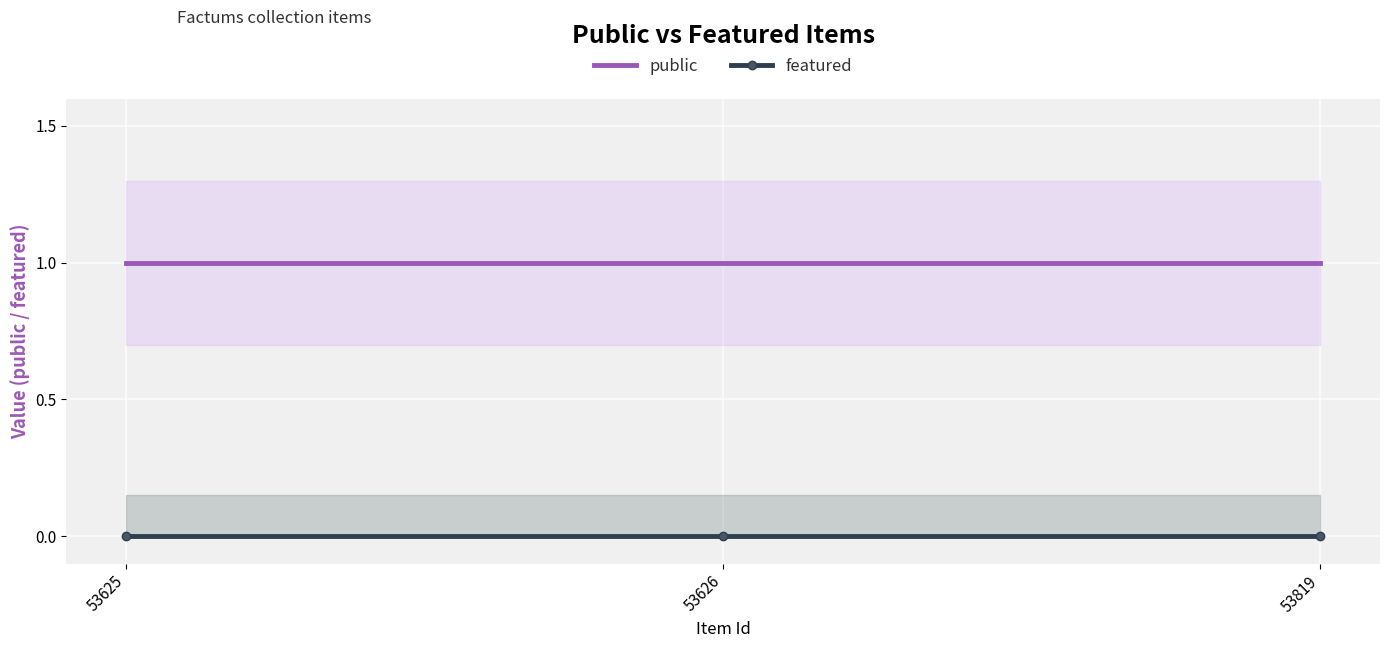

Rank the series by their average value, from highest to lowest.

public, featured